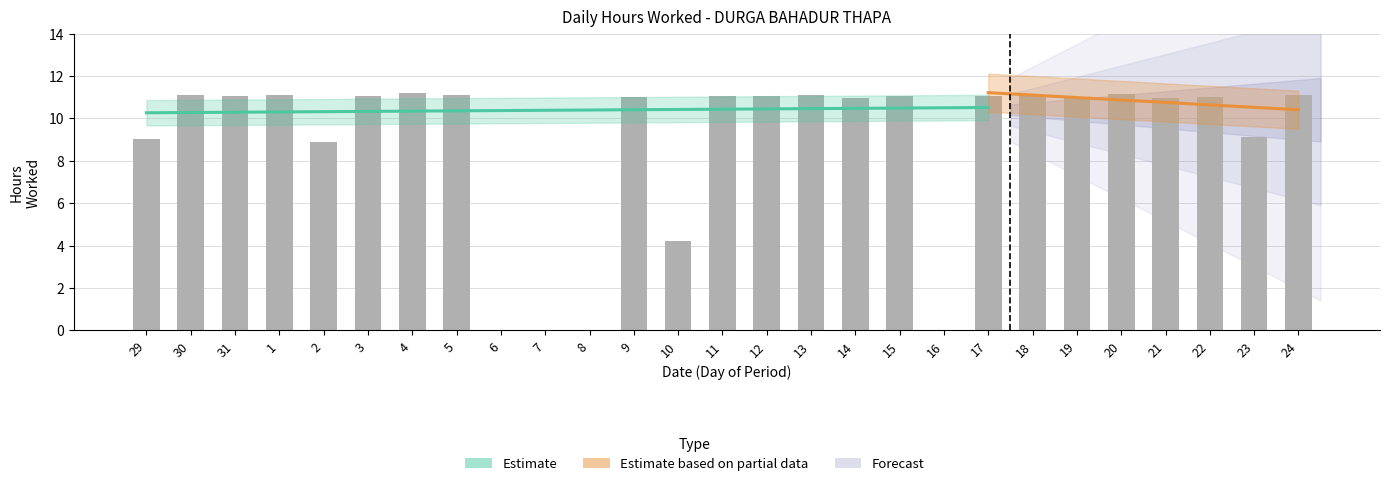

Are the bars horizontal?

No